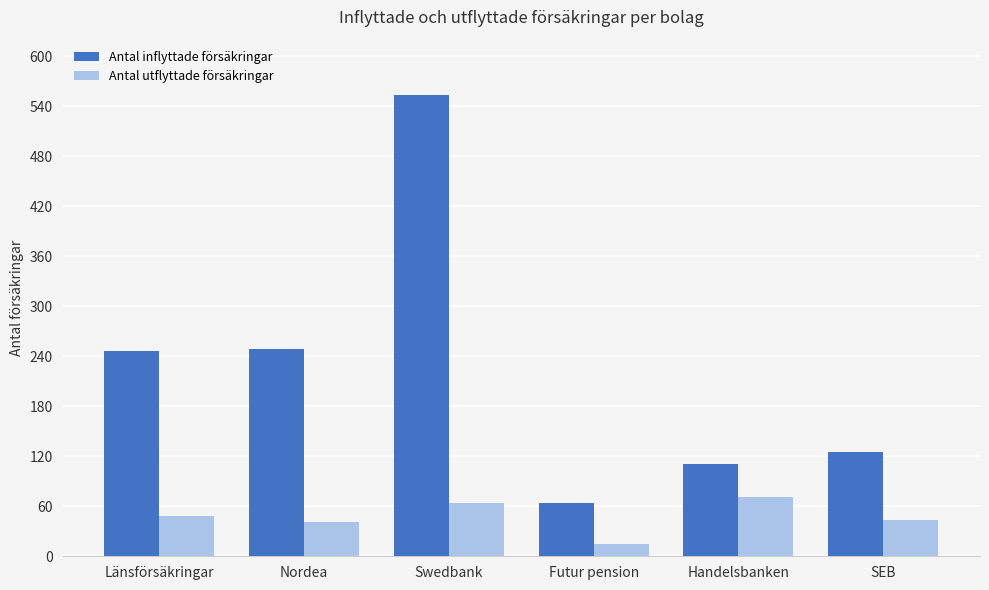

Reading right to left, what are all the values shown in this chart?

Antal inflyttade försäkringar: 125	111	64	553	249	246
Antal utflyttade försäkringar: 44	71	15	64	41	48